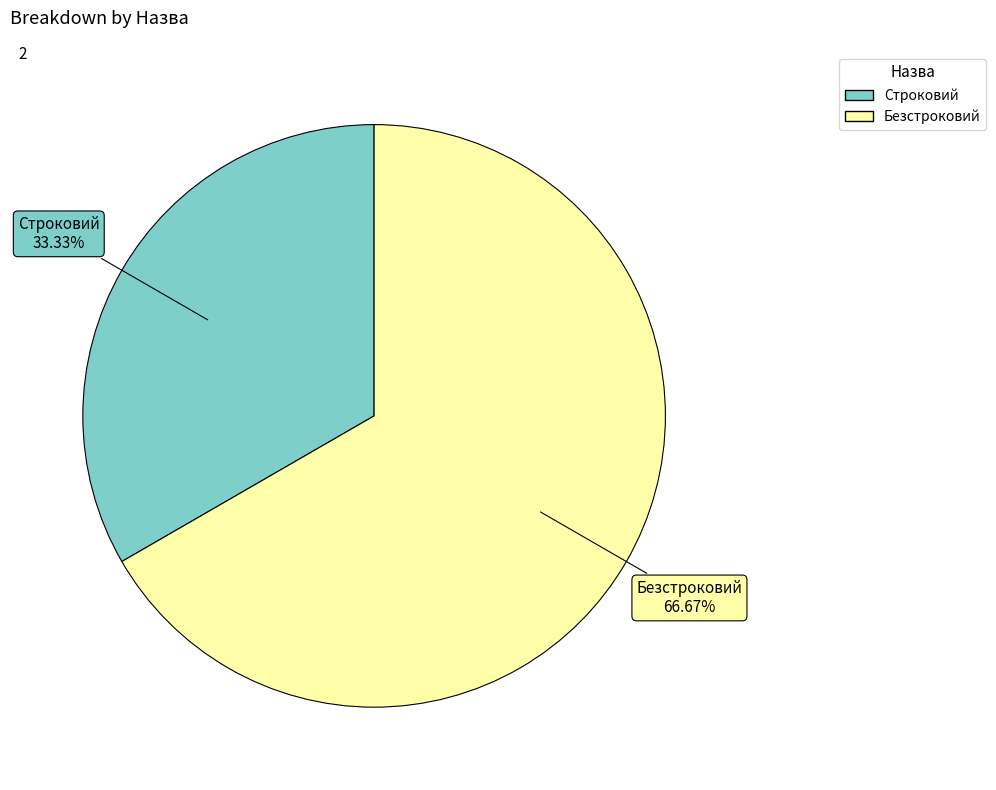

To the nearest percent, what is the difference between the Строковий and Безстроковий slice percentages?

33%